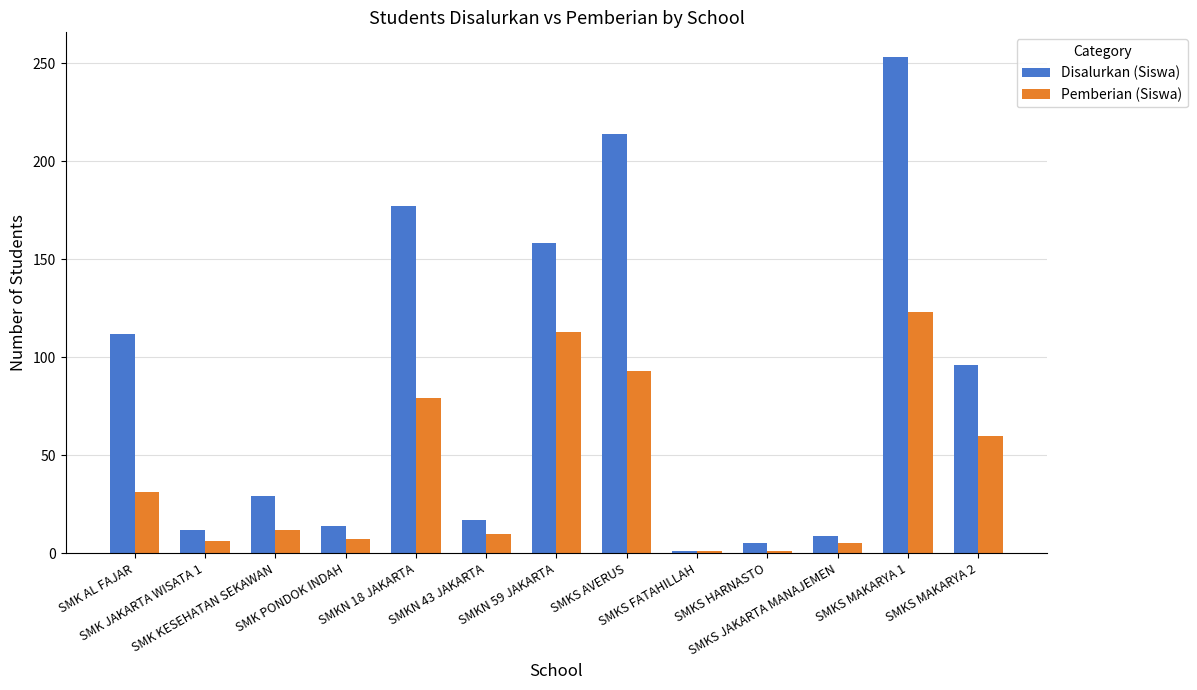

What value does the Pemberian (Siswa) series have at SMKS MAKARYA 1?

123